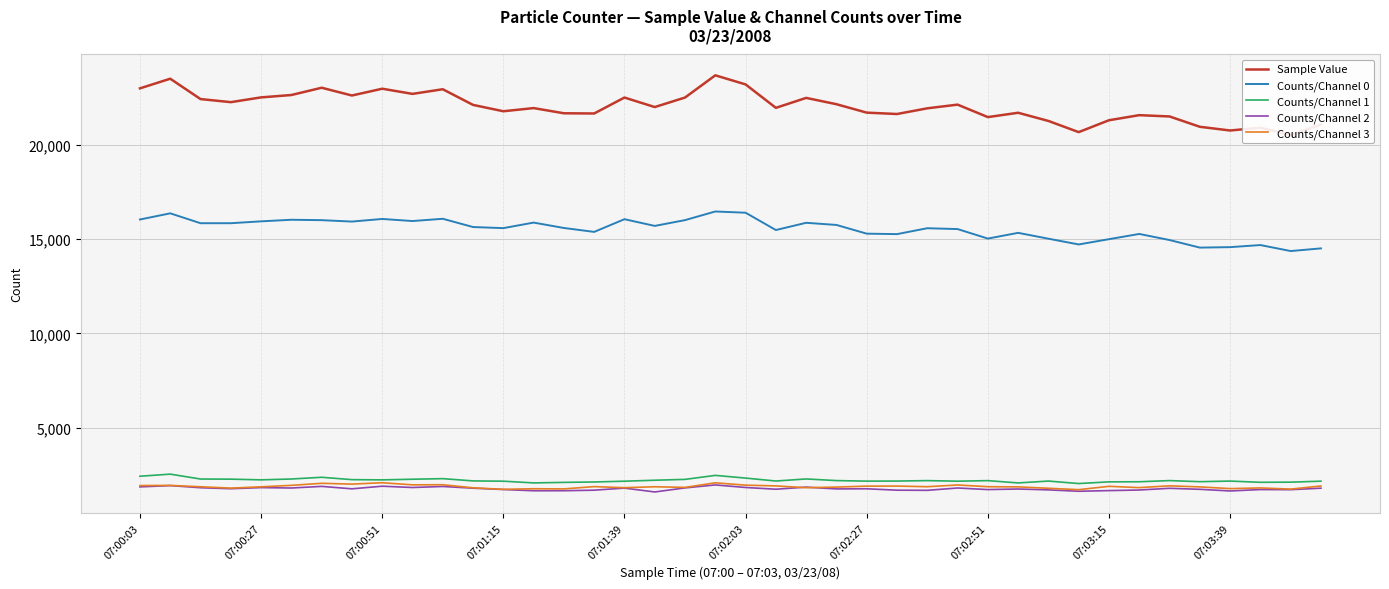

What is the minimum value shown in the chart?

1582